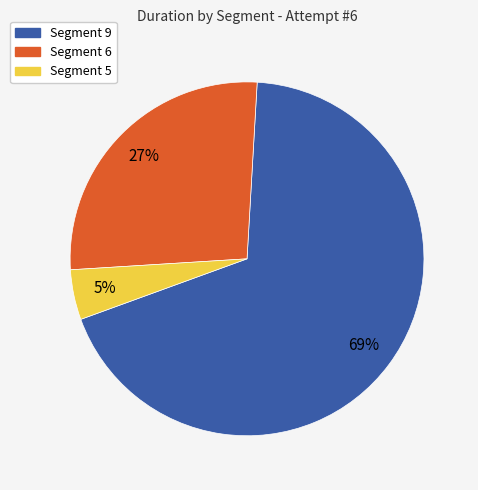

How many slices are in this pie chart?

3